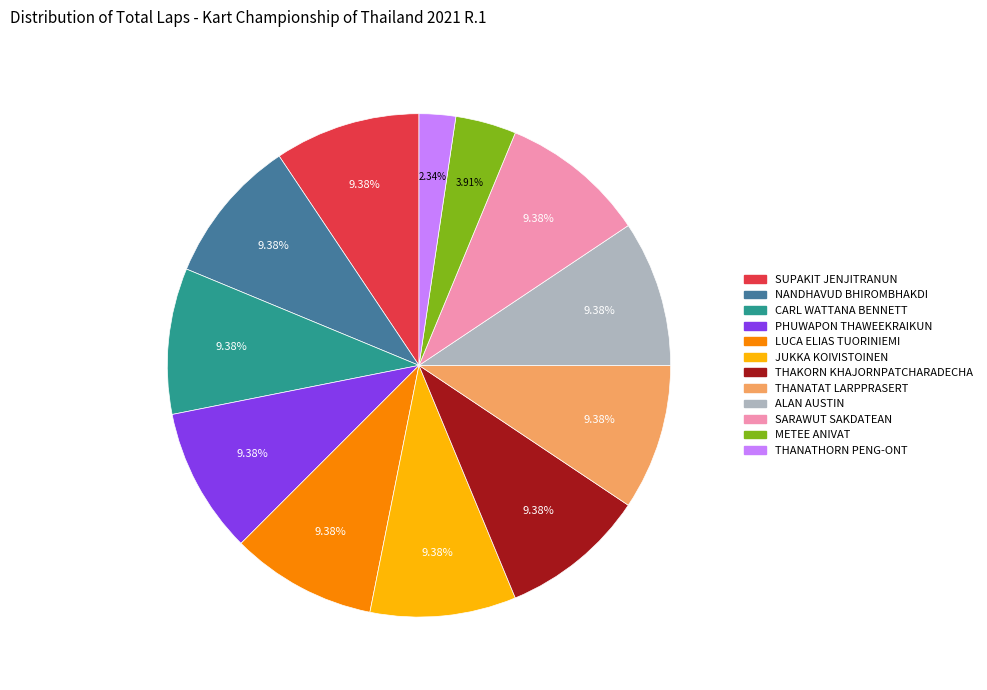

Is the sum of CARL WATTANA BENNETT and SARAWUT SAKDATEAN greater than half?

No